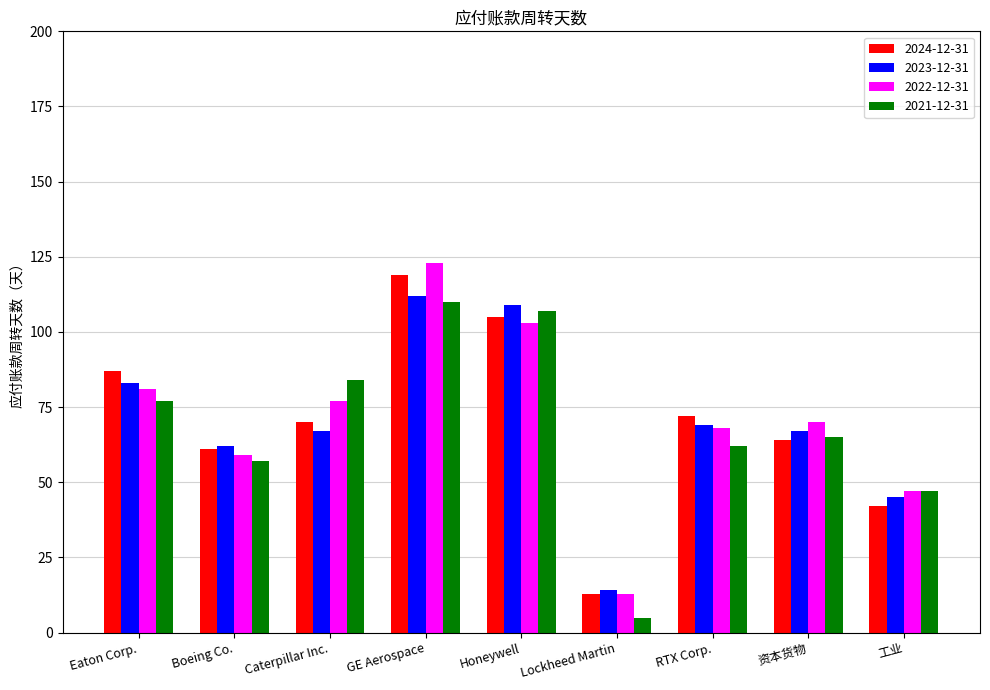

Where is 2022-12-31 nearest to the value 68?

RTX Corp.